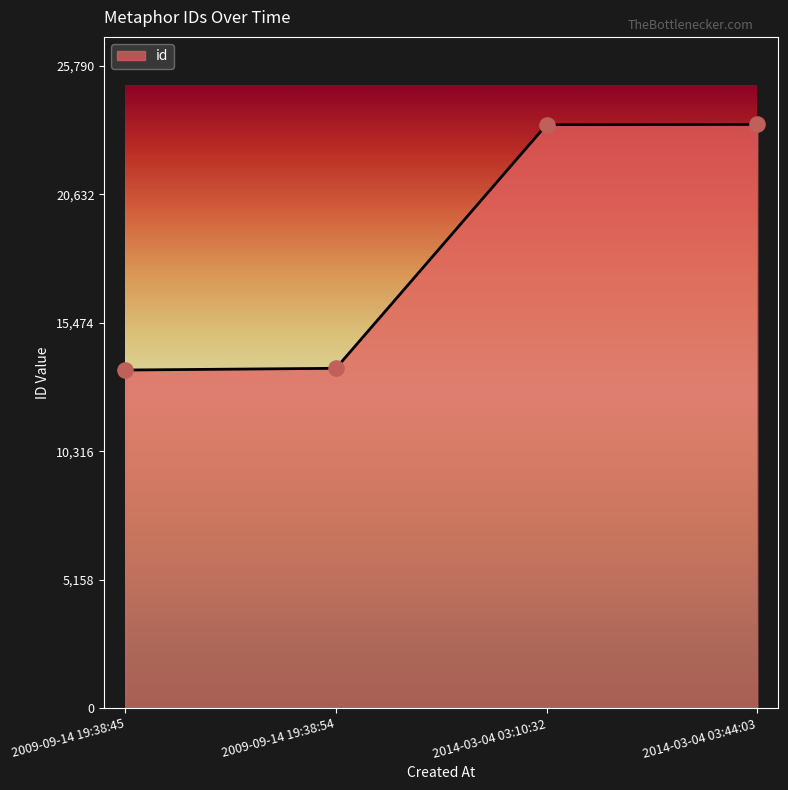

What is the ratio of the value at 2009-09-14 19:38:45 to the value at 2014-03-04 03:10:32?

0.6